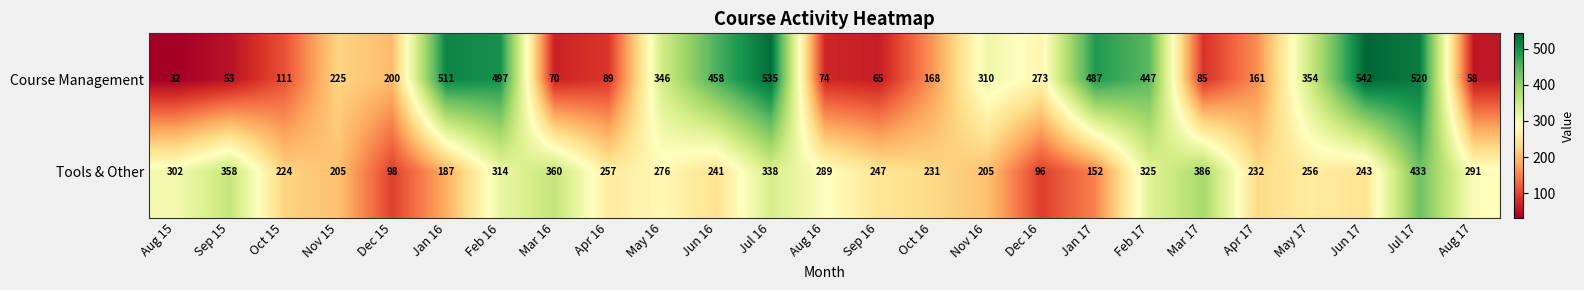

List the series in order of their peak value, highest first.

Course Management, Tools & Other